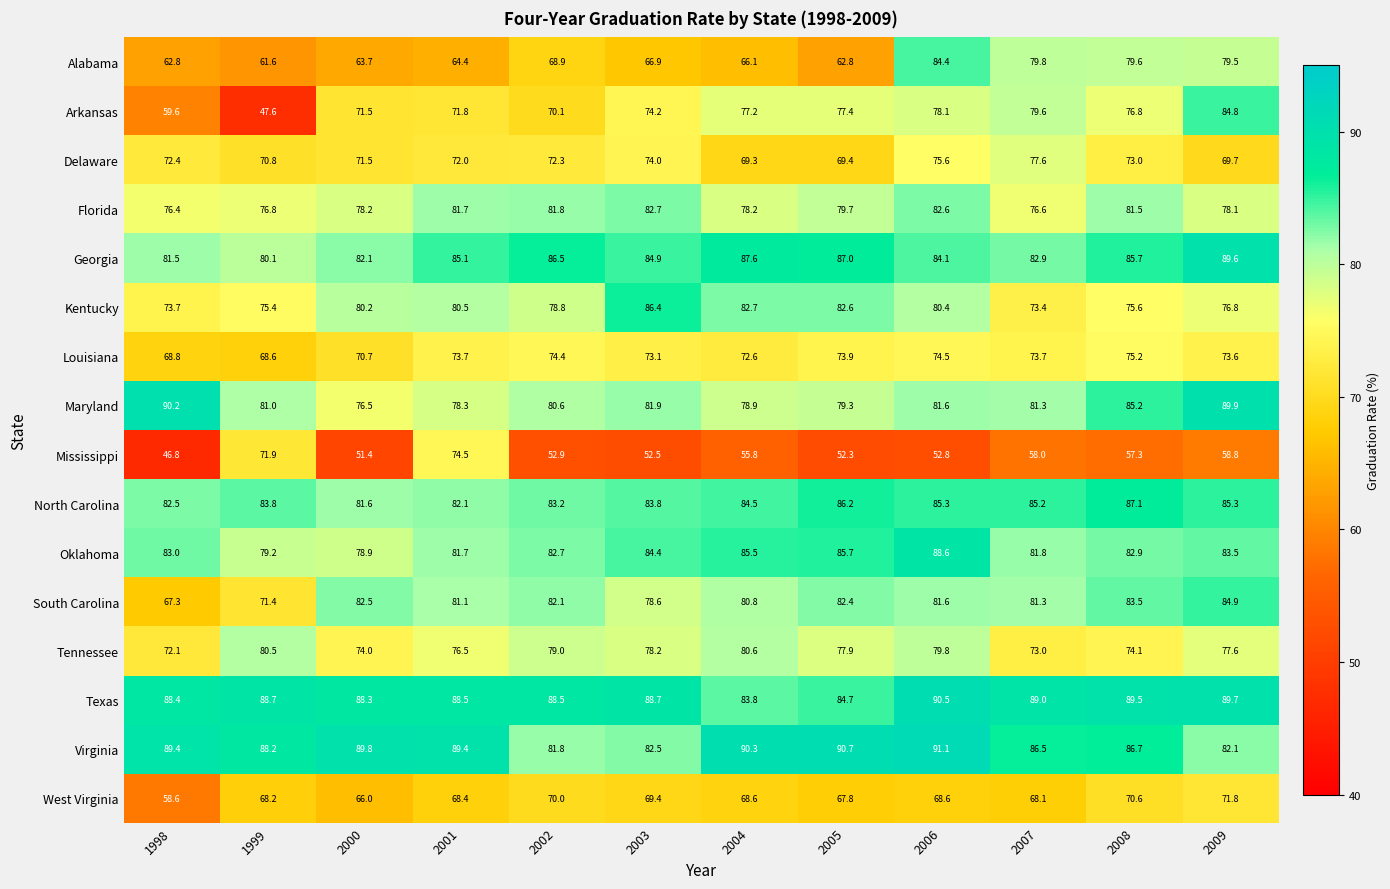

What is the difference between the maximum and minimum values in the Tennessee series?

8.5